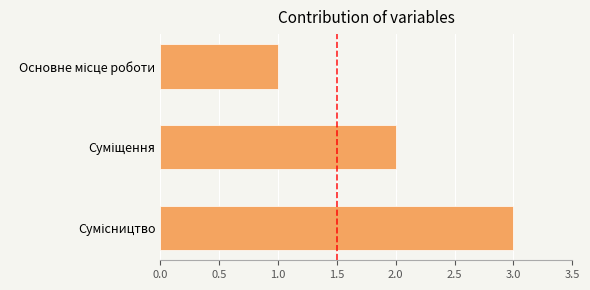

What is the maximum value shown in the chart?

3